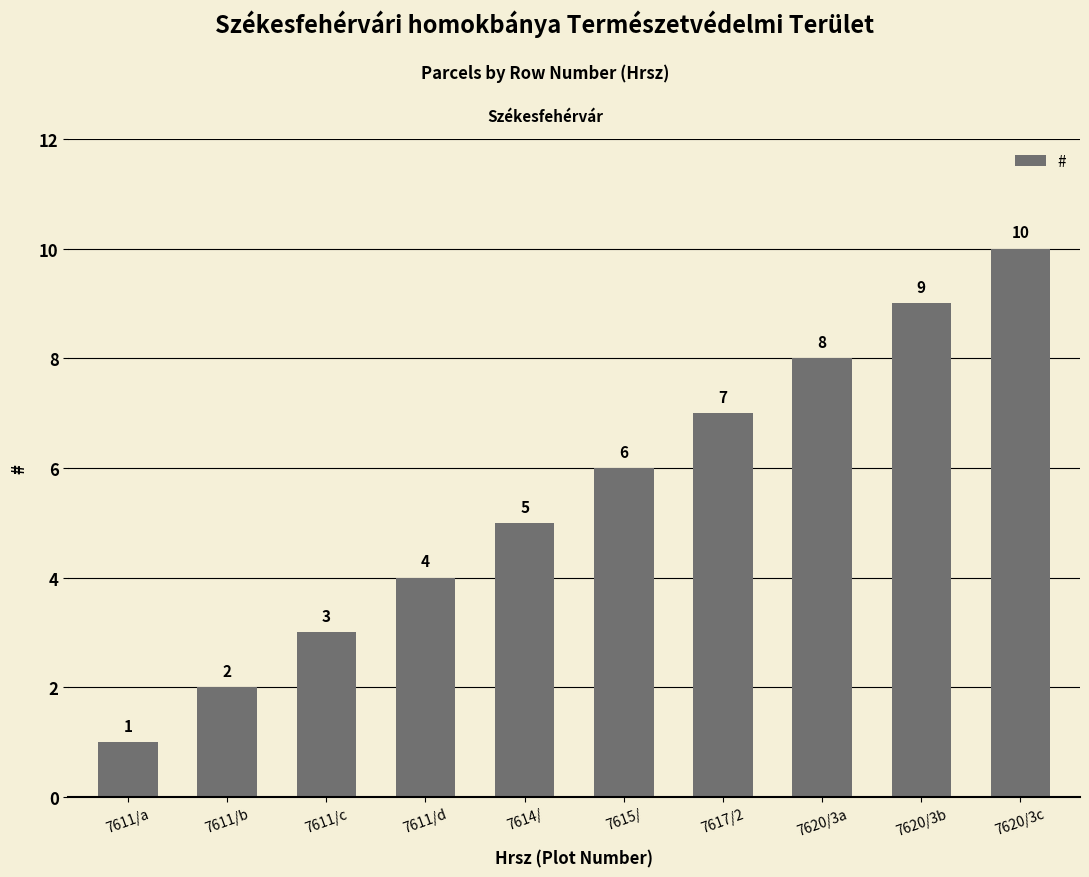

What is the greatest value displayed?

10